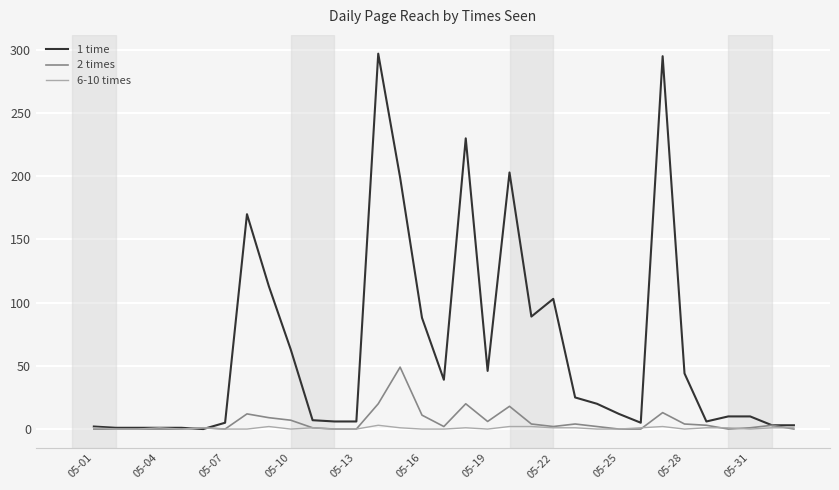

Rank the series by their maximum value, from highest to lowest.

1 time, 2 times, 6-10 times